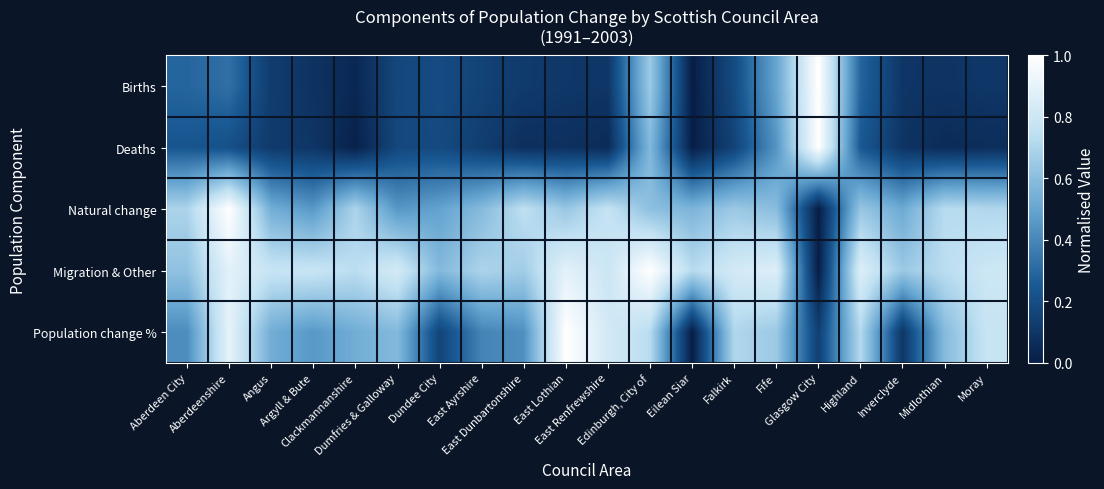

At how many categories does at least one series exceed 0?

20